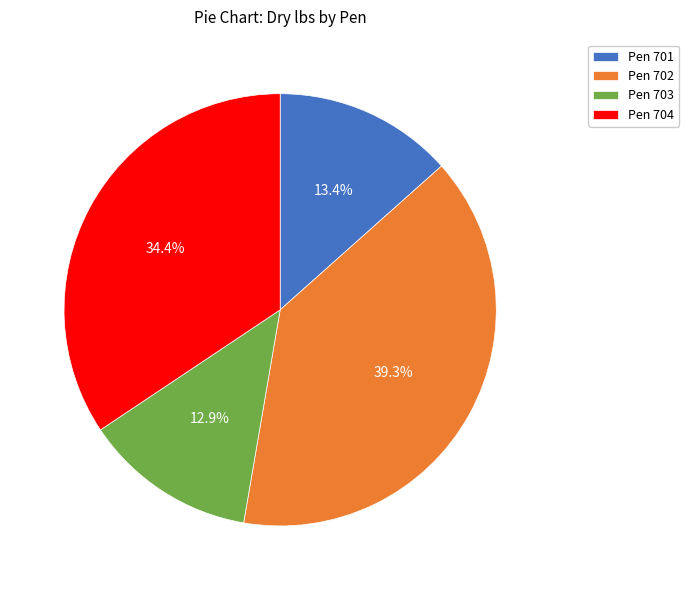

What is the ratio of the value at Pen 702 to the value at Pen 704?

1.1